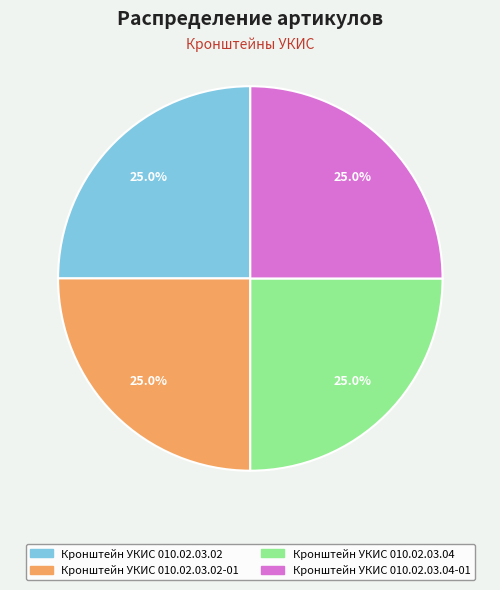

Does any single category account for the majority?

No